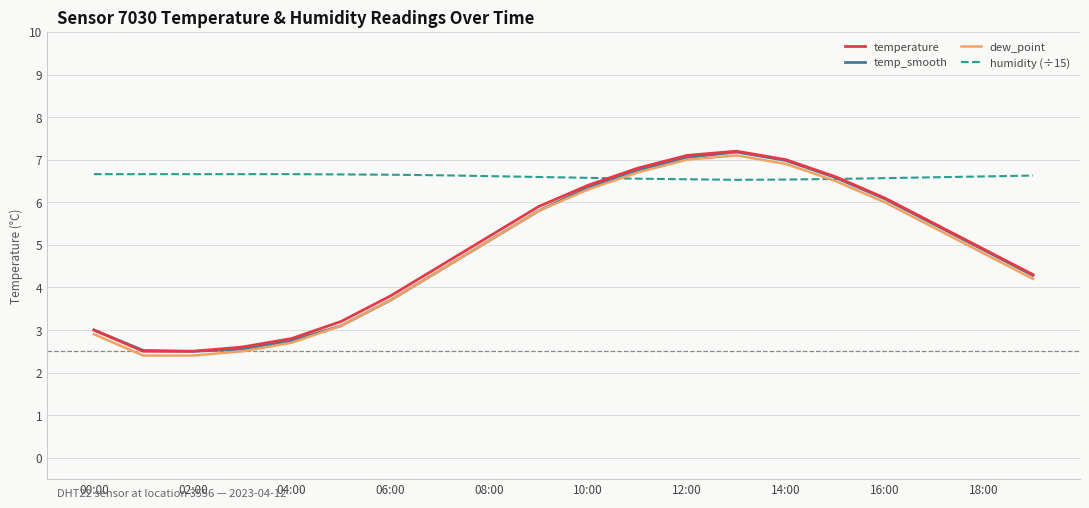

Which series has the largest total across all categories?

humidity (÷15)